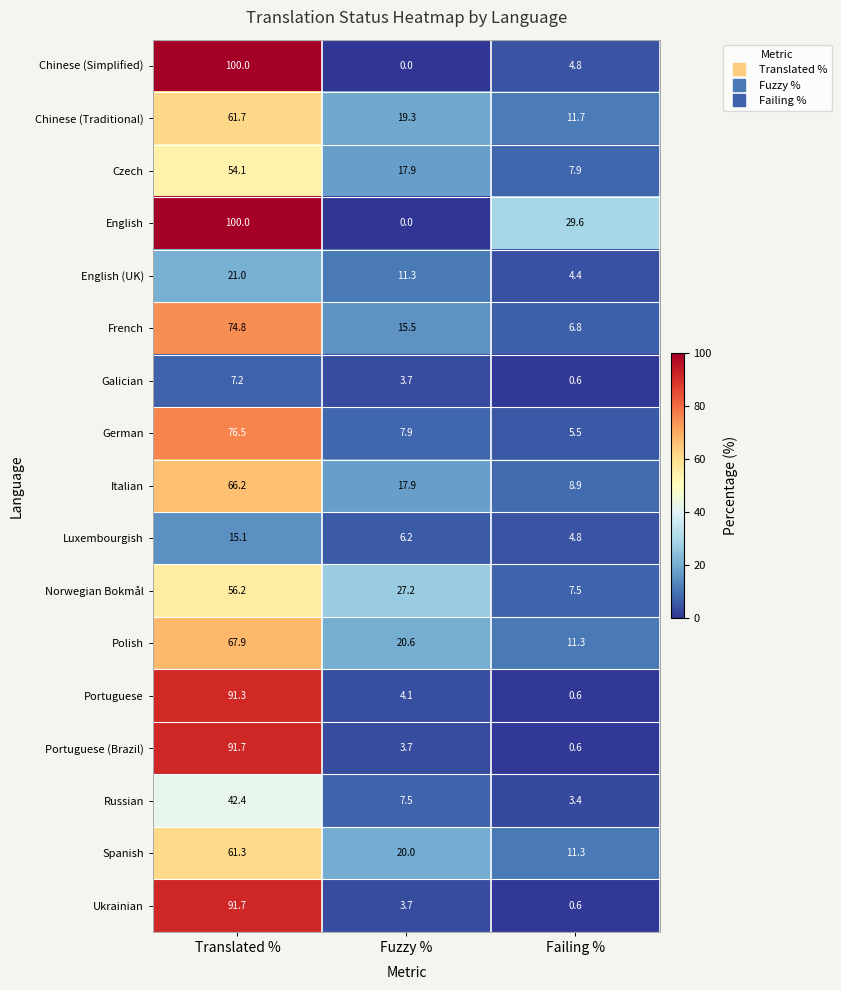

Which category has the highest value across all series?

Translated %